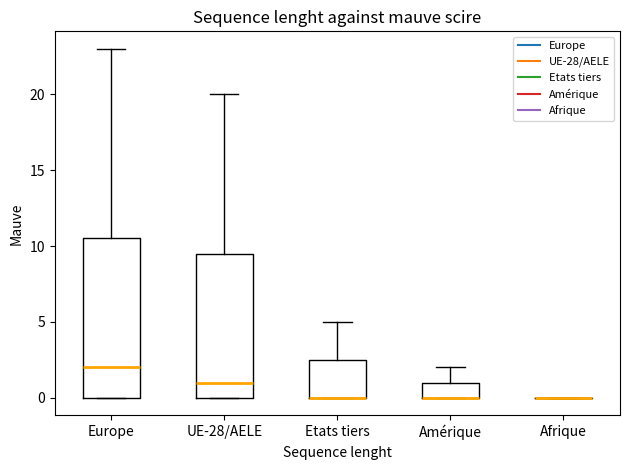

Reading left to right, transcribe this box plot: for each box, give where its median line is, the range the box spans, and where its two whiskers end, as read against the y-axis. The values are not printed on the chart, so give them approximately, as read against the axis.

Europe: median 2.0, box 0.0 to 10.5, whiskers 0.0 to 23.0
UE-28/AELE: median 1.0, box 0.0 to 9.5, whiskers 0.0 to 20.0
Etats tiers: median 0.0 (drawn on the box's lower edge), box 0.0 to 2.5, whiskers 0.0 to 5.0
Amérique: median 0.0 (drawn on the box's lower edge), box 0.0 to 1.0, whiskers 0.0 to 2.0
Afrique: box collapsed to a line at 0.0, whiskers 0.0 to 0.0